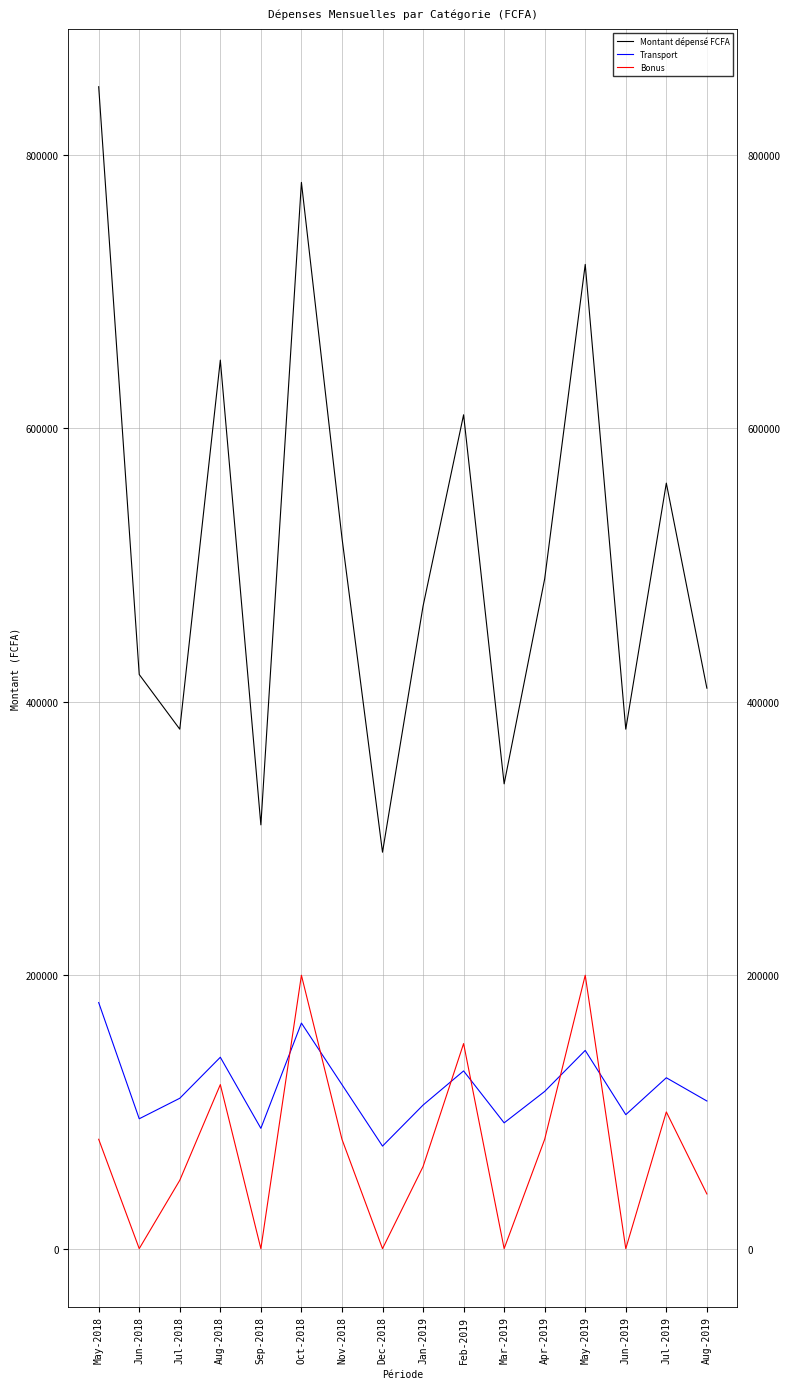

At May-2018, list the series in order from largest to smallest.

Montant dépensé FCFA, Transport, Bonus